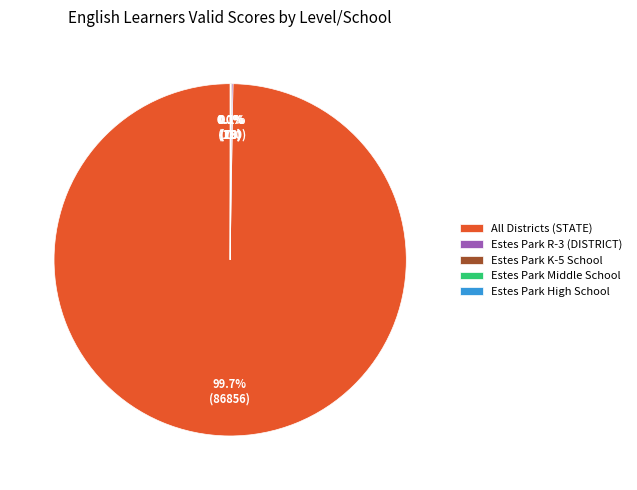

Which category has the biggest portion of the pie?

All Districts (STATE)